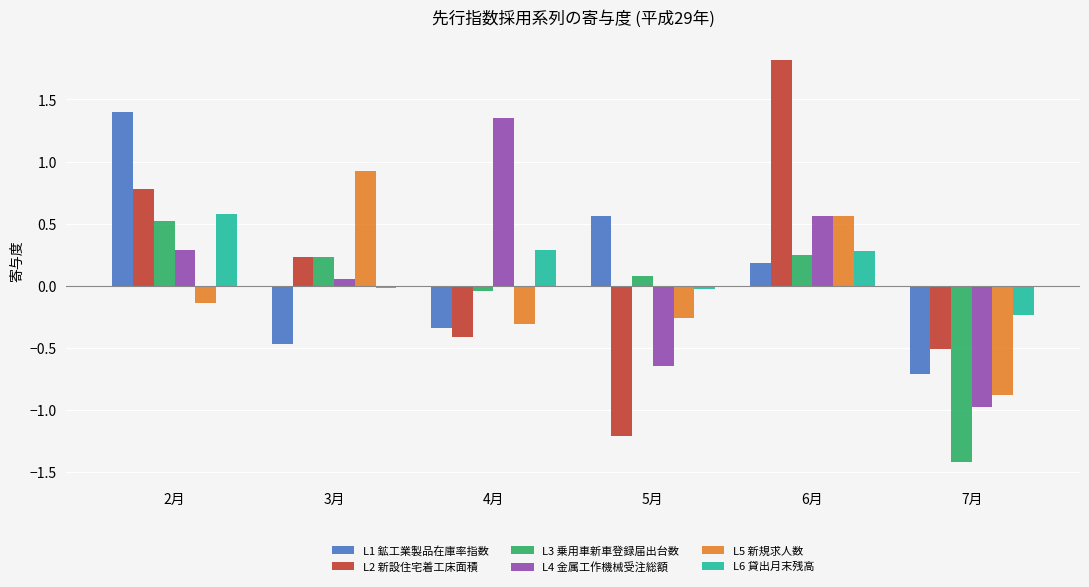

At 2月, list the series in order from largest to smallest.

L1 鉱工業製品在庫率指数, L2 新設住宅着工床面積, L6 貸出月末残高, L3 乗用車新車登録届出台数, L4 金属工作機械受注総額, L5 新規求人数